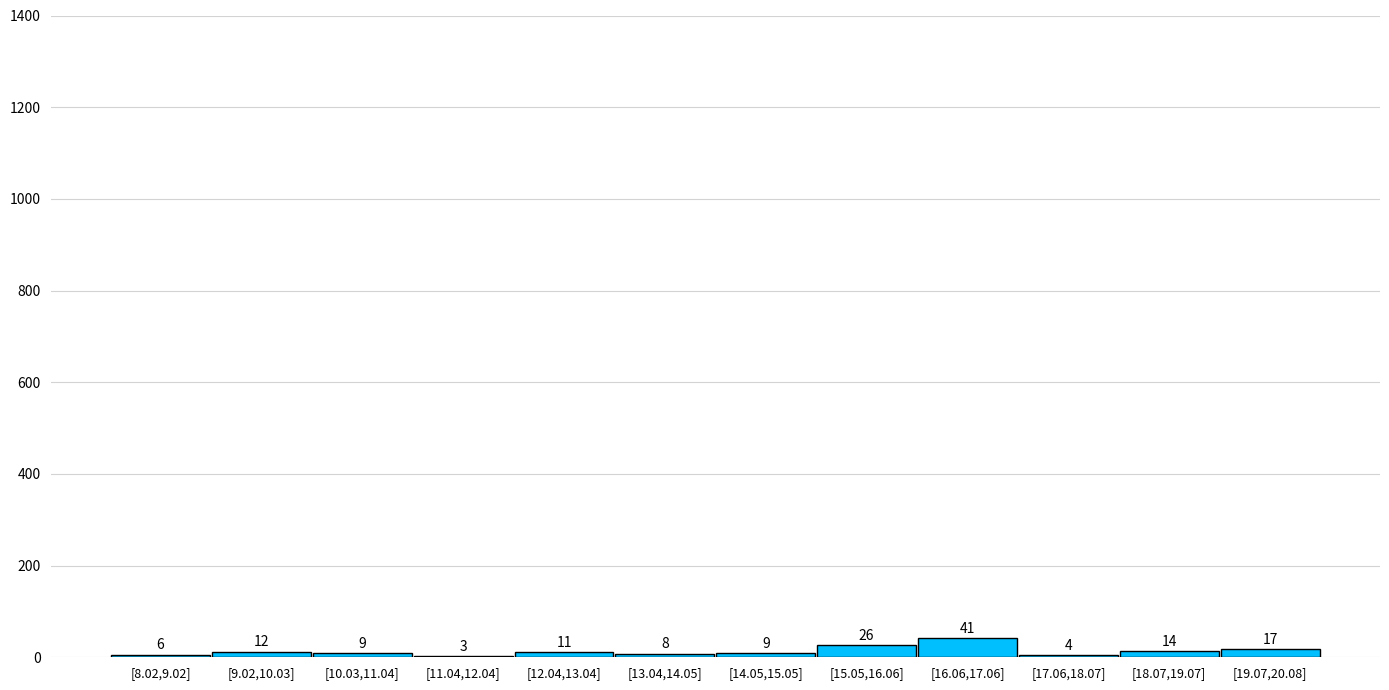

Reading left to right, list all the values displayed in this chart.

[8.02,9.02]=6	[9.02,10.03]=12	[10.03,11.04]=9	[11.04,12.04]=3	[12.04,13.04]=11	[13.04,14.05]=8	[14.05,15.05]=9	[15.05,16.06]=26	[16.06,17.06]=41	[17.06,18.07]=4	[18.07,19.07]=14	[19.07,20.08]=17